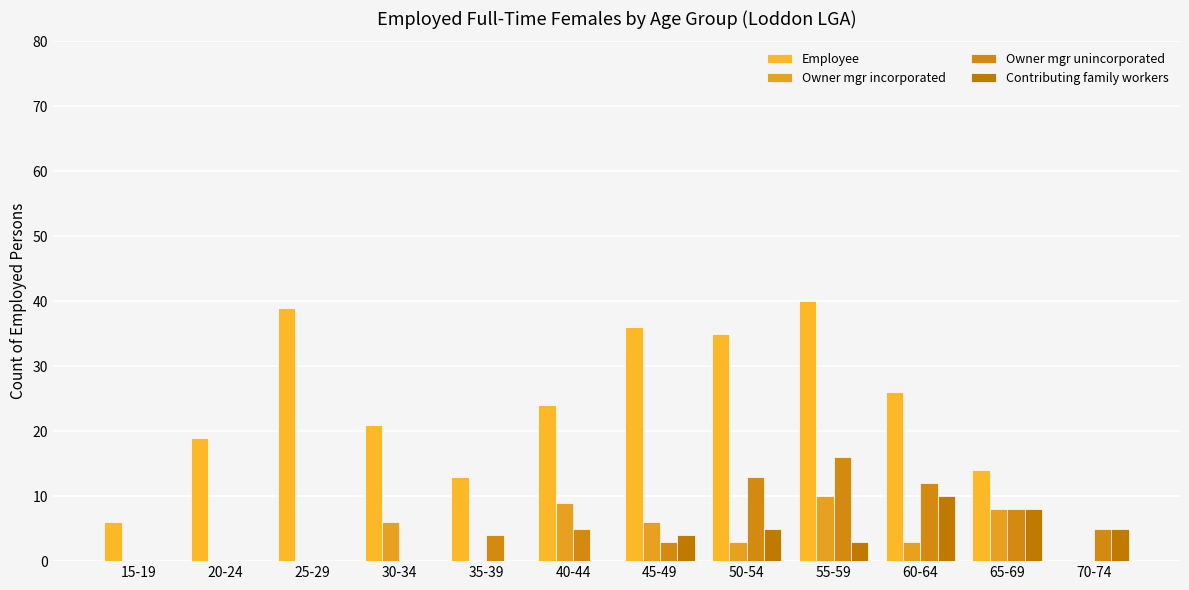

List the series in order of their peak value, lowest first.

Owner mgr incorporated, Contributing family workers, Owner mgr unincorporated, Employee